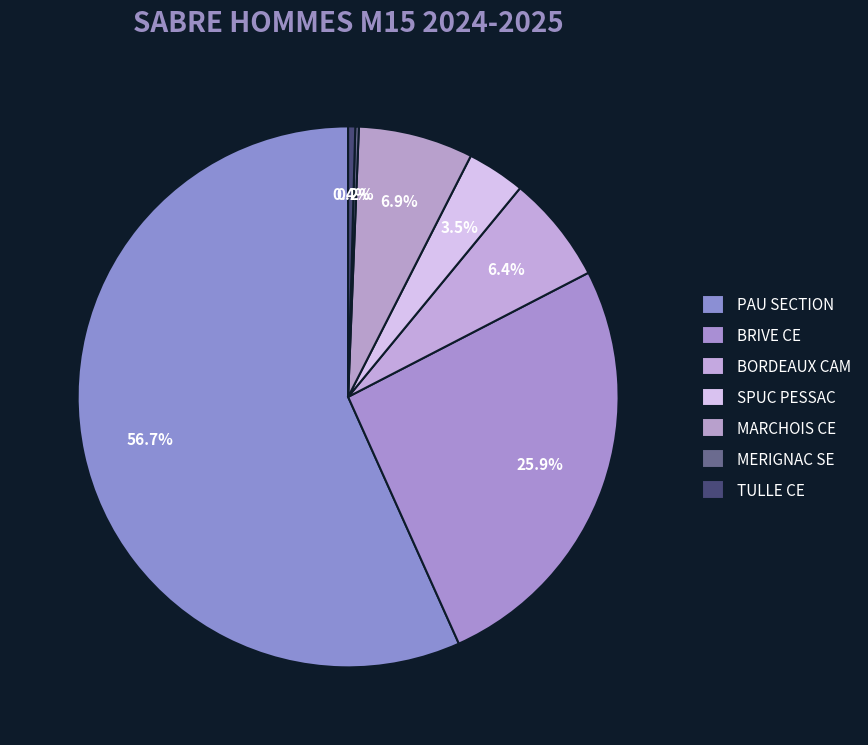

How many segments does this pie chart have?

7